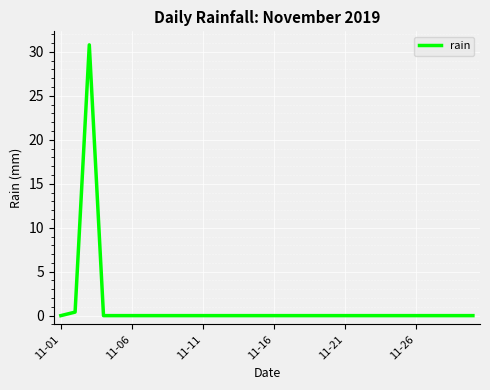

What is the greatest value displayed?

30.8